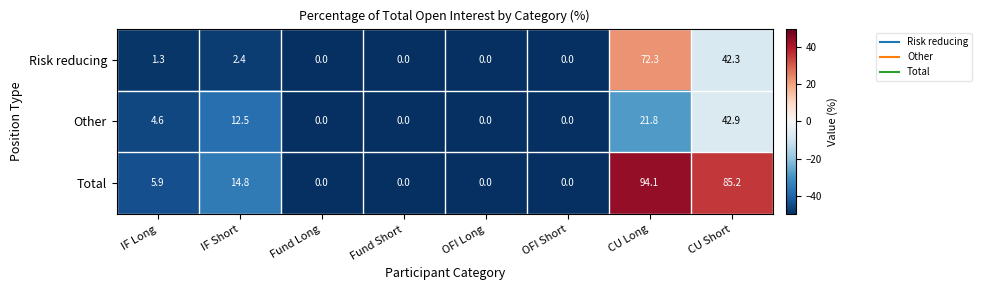

List the series in order of their overall mean, highest first.

Total, Risk reducing, Other